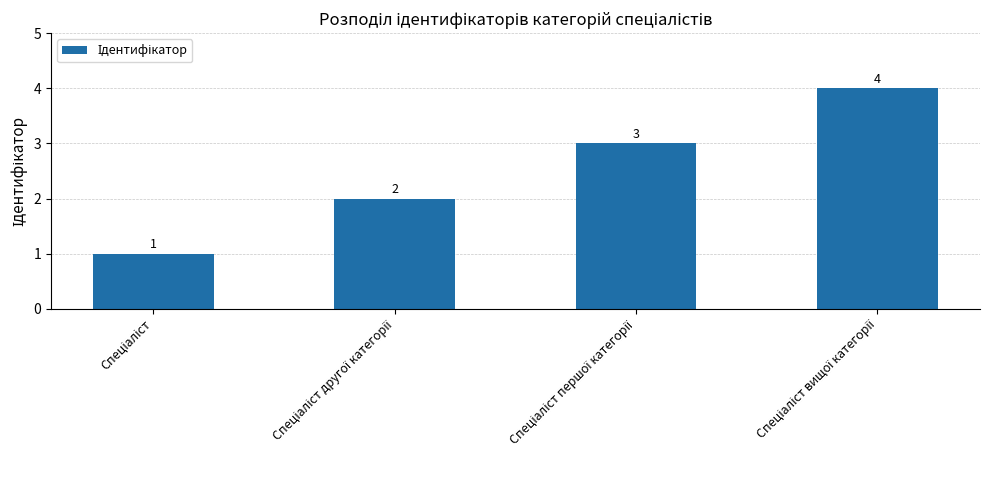

What is the value of the 4th bar from the left?

4